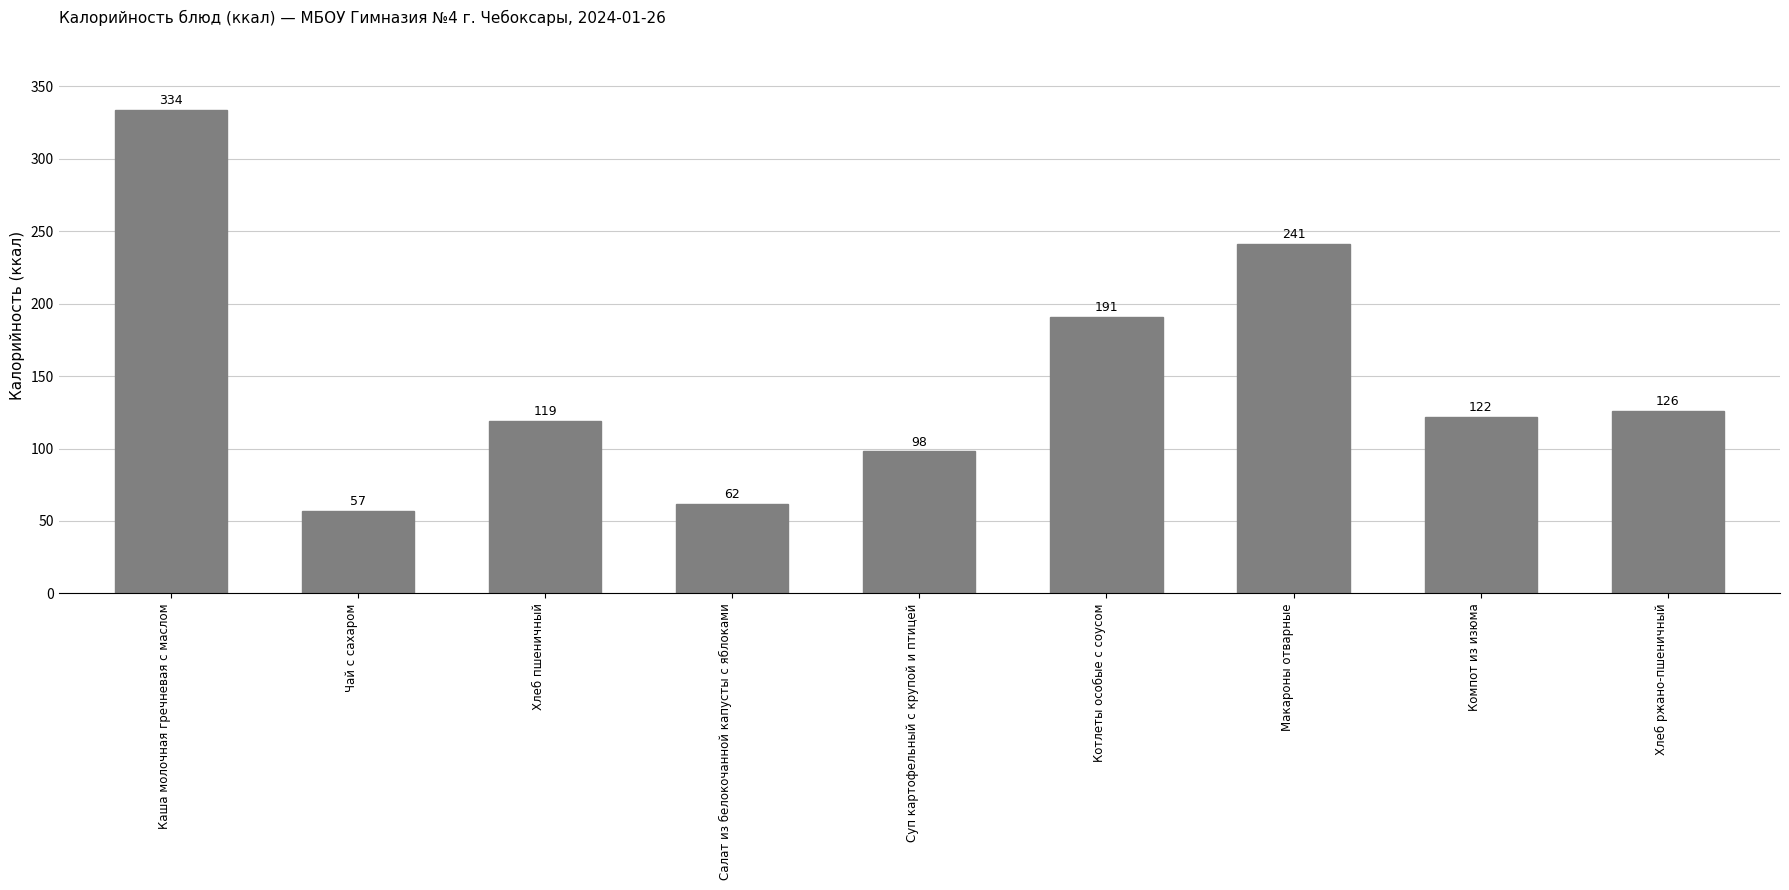

Approximately how many times larger is the value at Каша молочная гречневая с маслом compared to Хлеб пшеничный?

2.8